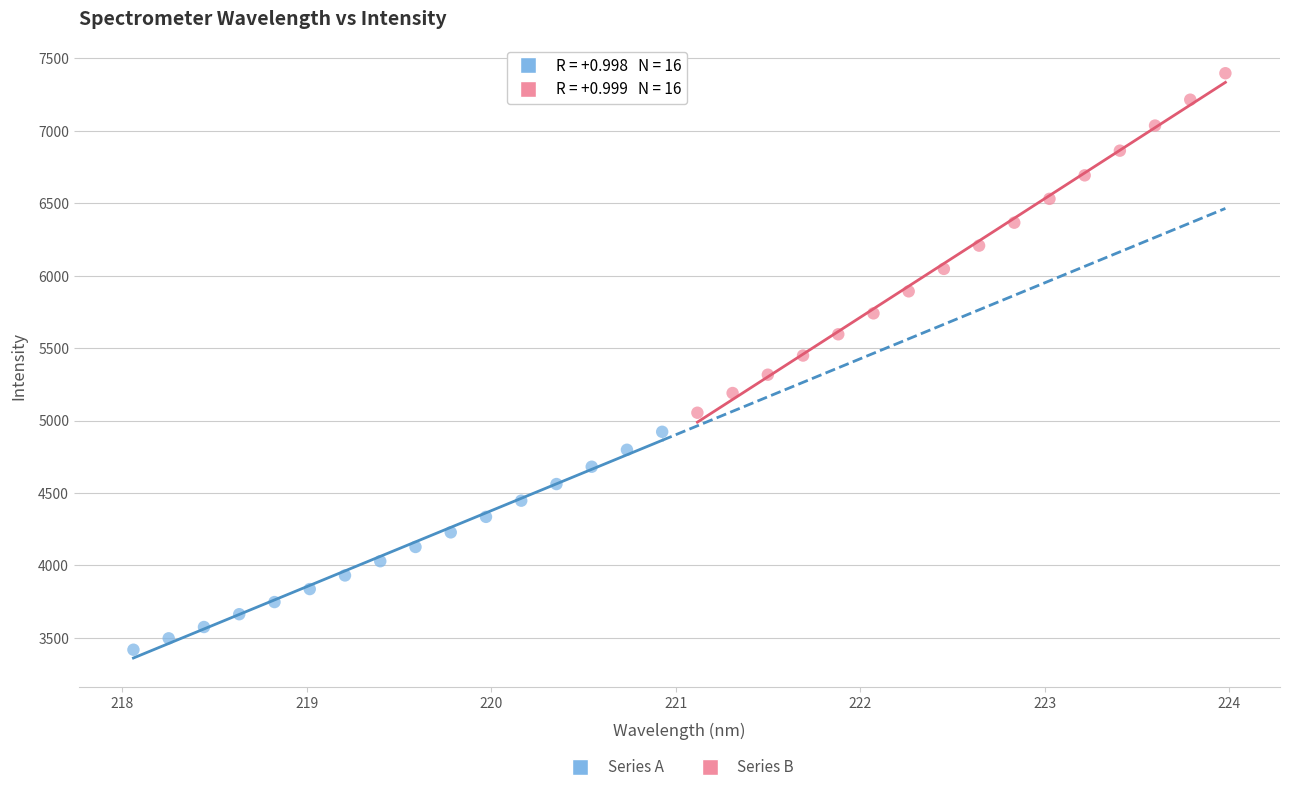

What are all the series names shown in the legend?

Series A, Series B